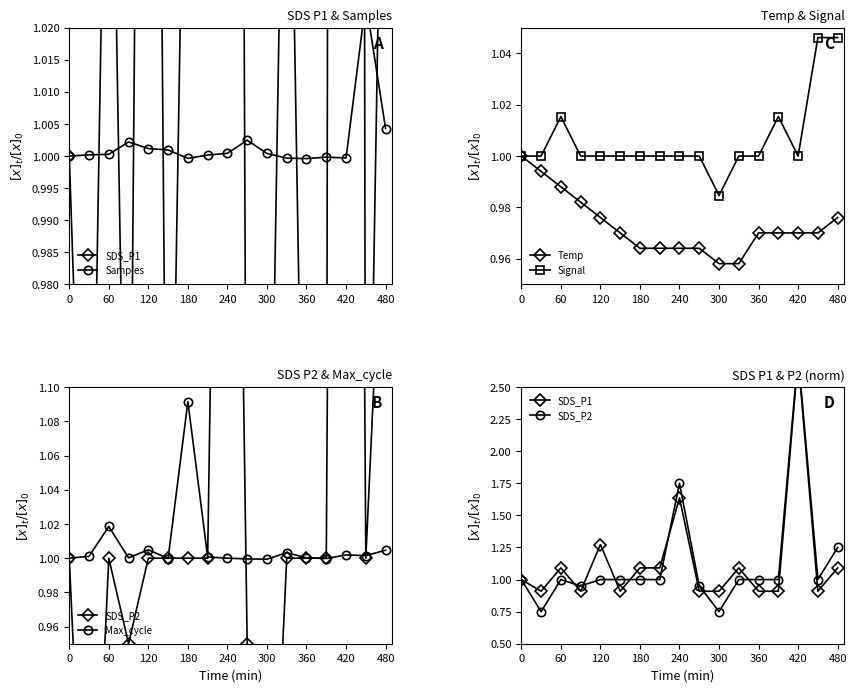

How many times do Max_cycle and SDS_P2 cross each other?

7